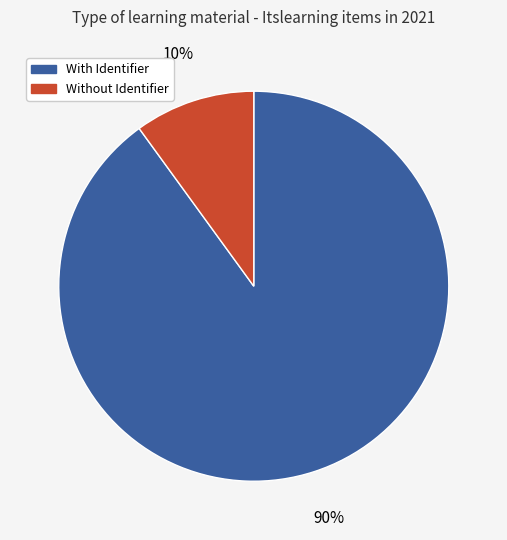

To the nearest percent, what is the difference between the largest and smallest slice percentages?

80%